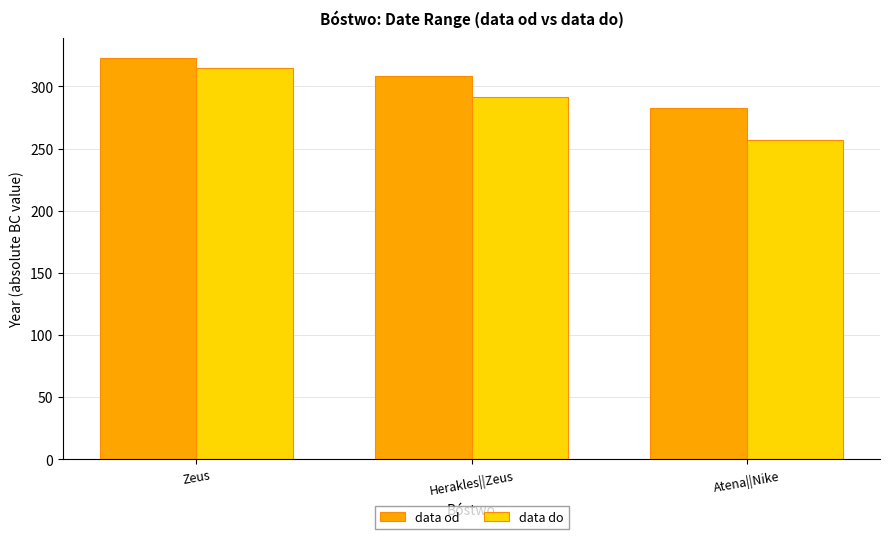

What is the difference between the highest and lowest values at Atena||Nike?

25.5